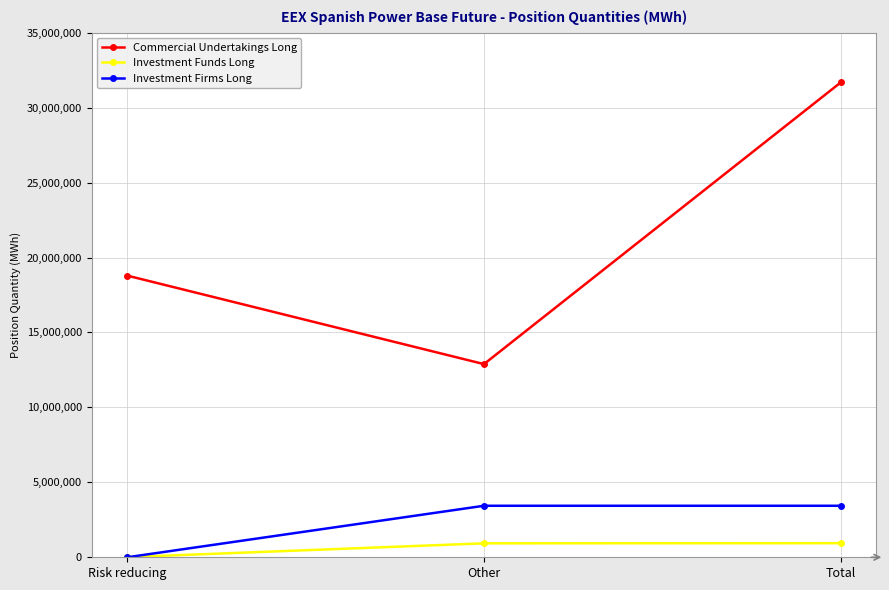

Which category has the lowest value in the Investment Funds Long series?

Risk reducing